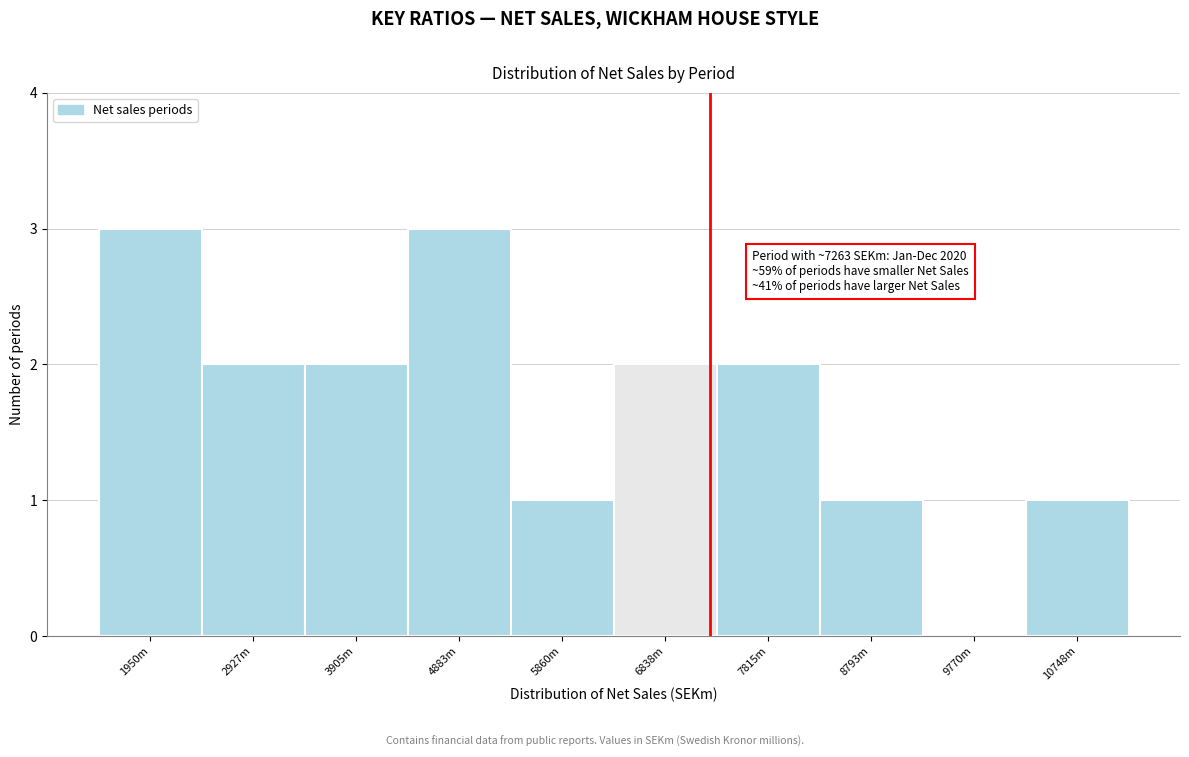

Reading left to right, extract all data points from this chart.

1950m=3	2927m=2	3905m=2	4883m=3	5860m=1	6838m=2	7815m=2	8793m=1	9770m=0	10748m=1